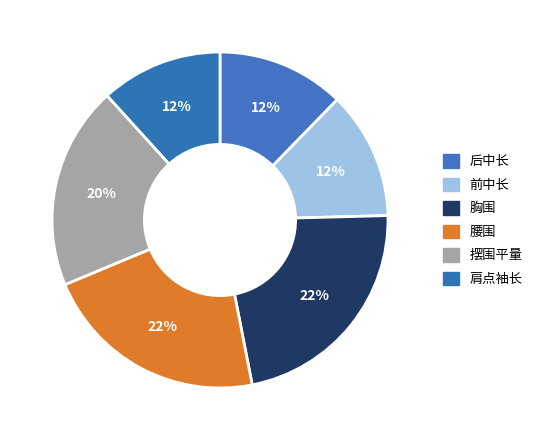

Count the number of slices in the pie.

6